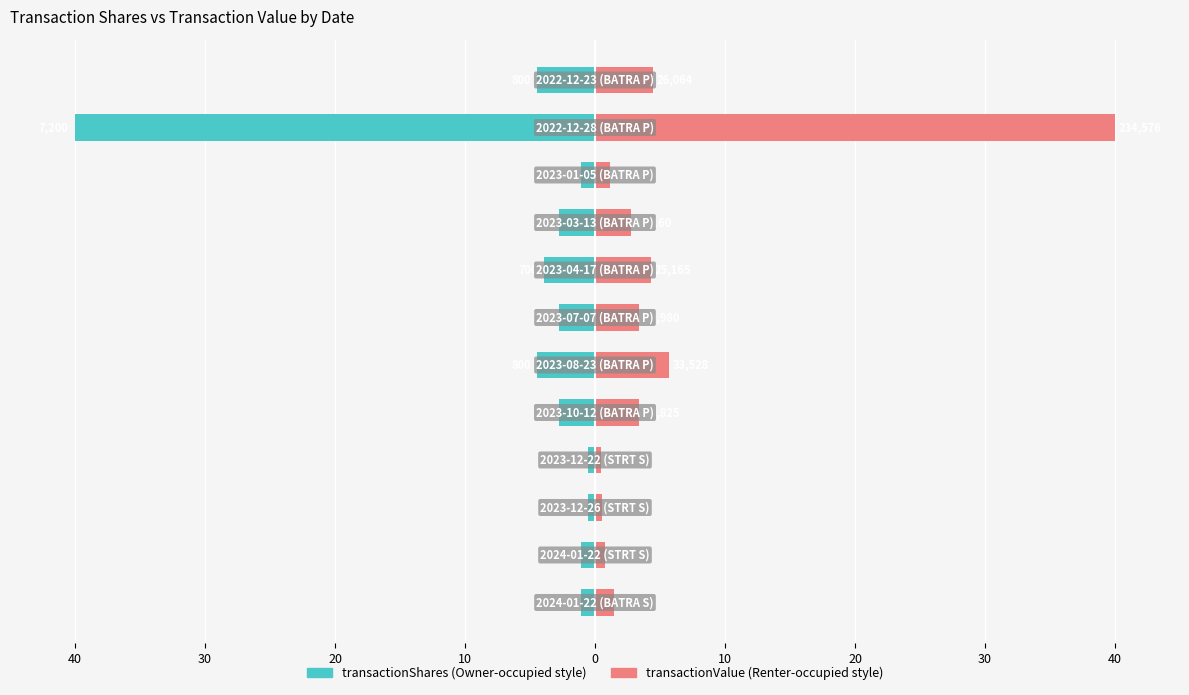

Reading right to left, what are all the values shown in this chart?

transactionShares: -4.4	-40.0	-1.1	-2.8	-3.9	-2.8	-4.4	-2.8	-0.6	-0.6	-1.1	-1.1
transactionValue: 4.4	40.0	1.1	2.8	4.3	3.4	5.7	3.4	0.5	0.5	0.8	1.5